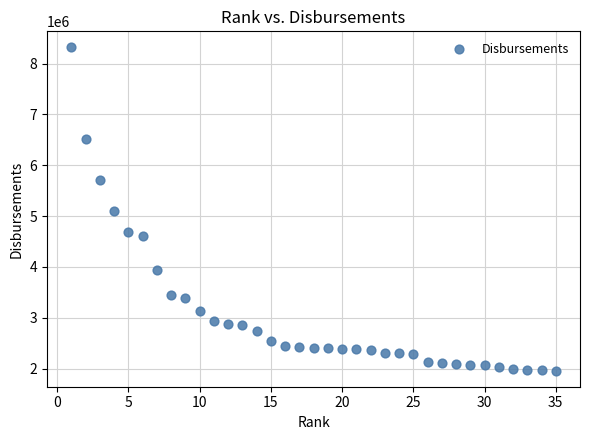

What is the range of X values (max minus min)?

34.0